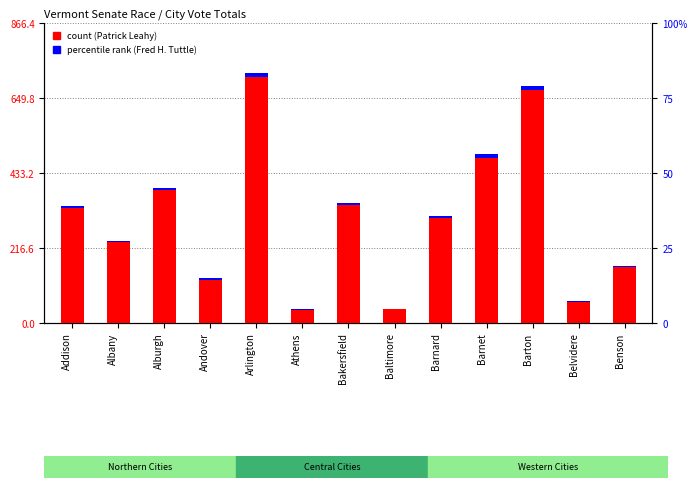

What is the sum of the Fred H. Tuttle values at Albany and Baltimore?

5.6